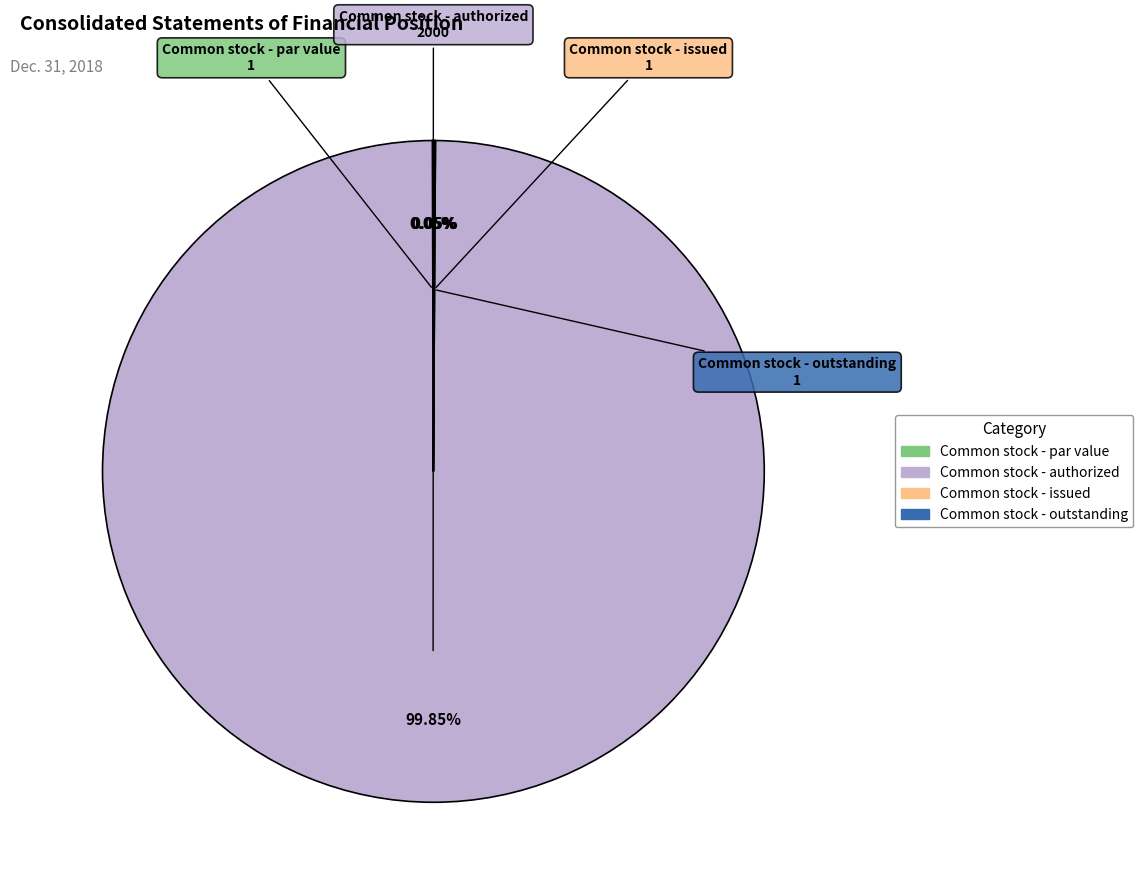

Which slice is the largest?

Common stock - authorized